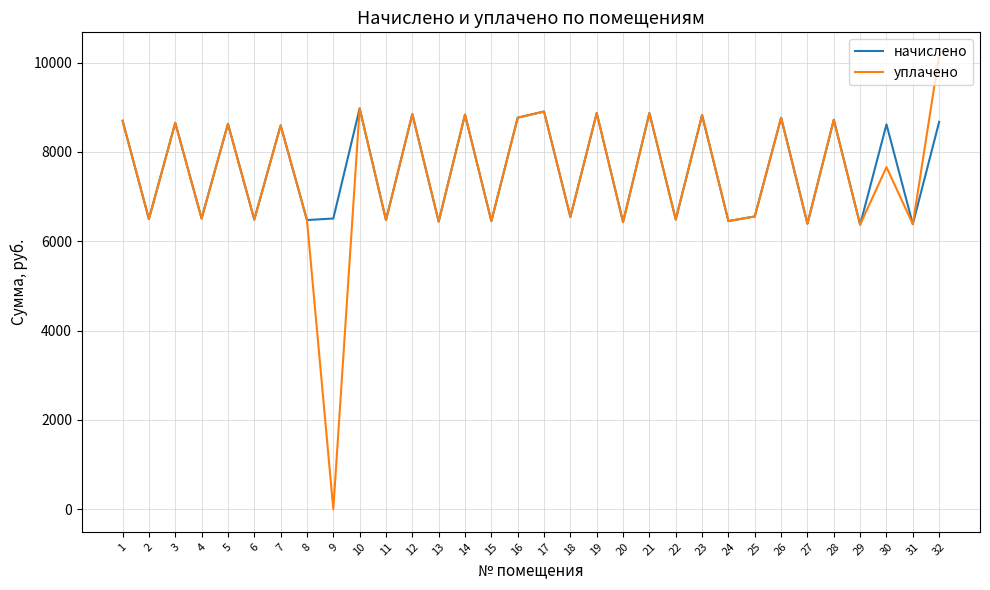

Which series has the widest spread of values?

уплачено